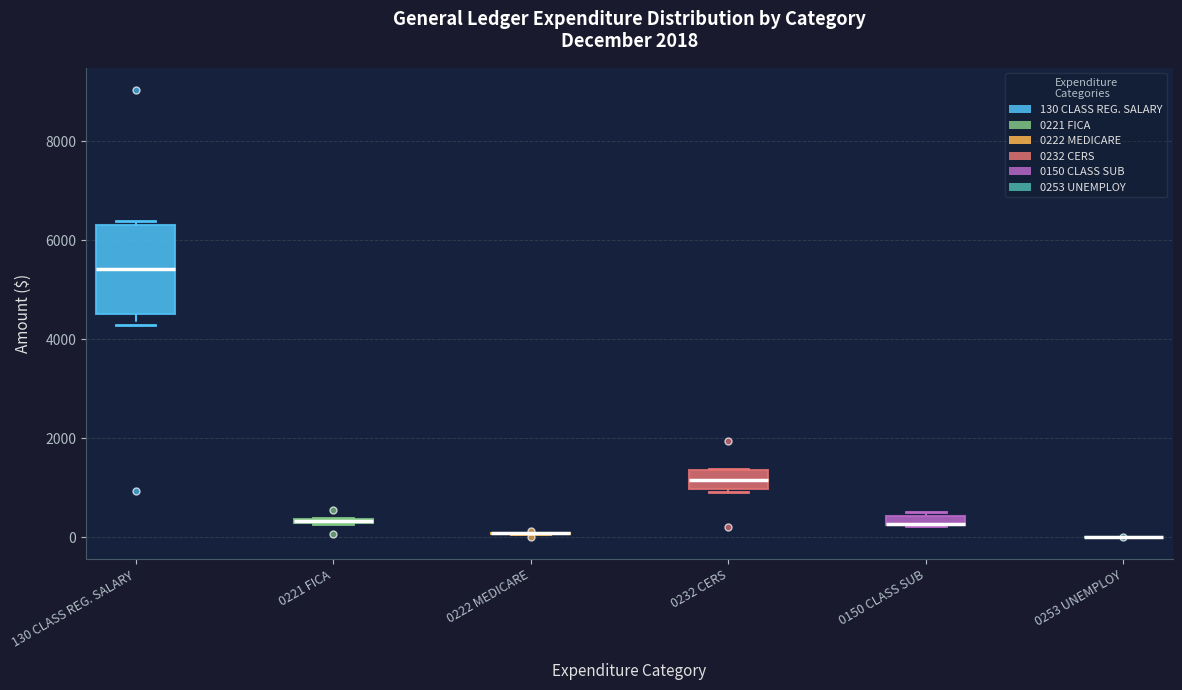

Where is the lower edge of the box for 0232 CERS on the y-axis? The values are not printed on the chart, so give them approximately, as read against the axis.

1000